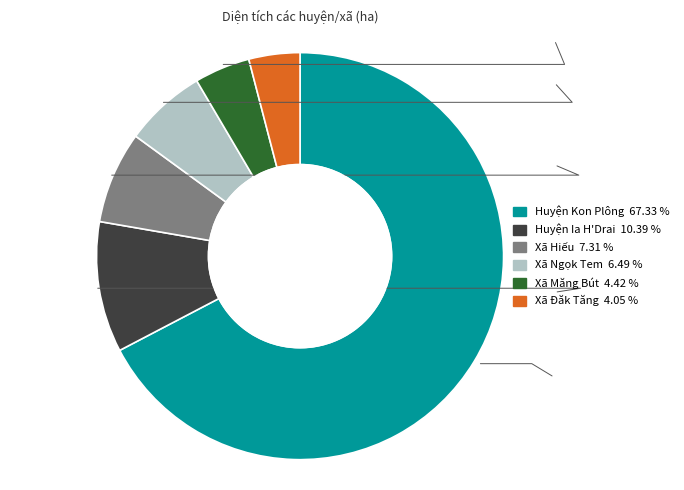

Combined, do Xã Ngọk Tem and Xã Măng Bút account for over 50%?

No